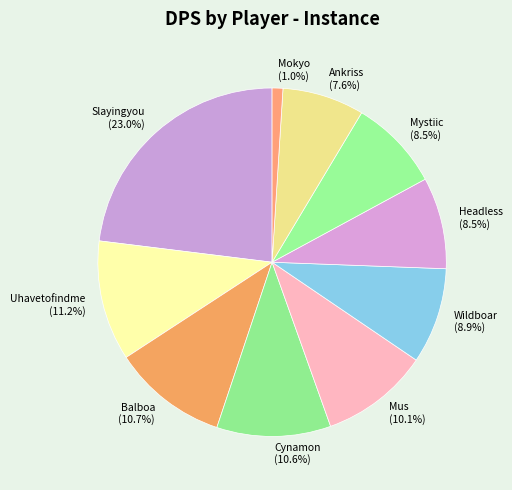

Does Cynamon represent more than half of the total?

No